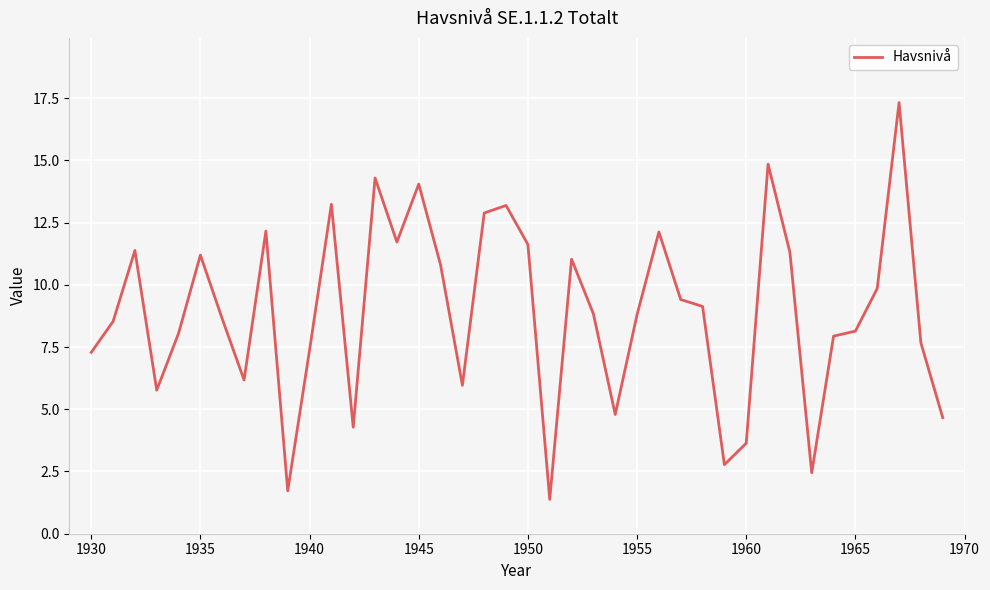

What is the minimum value shown in the chart?

1.4